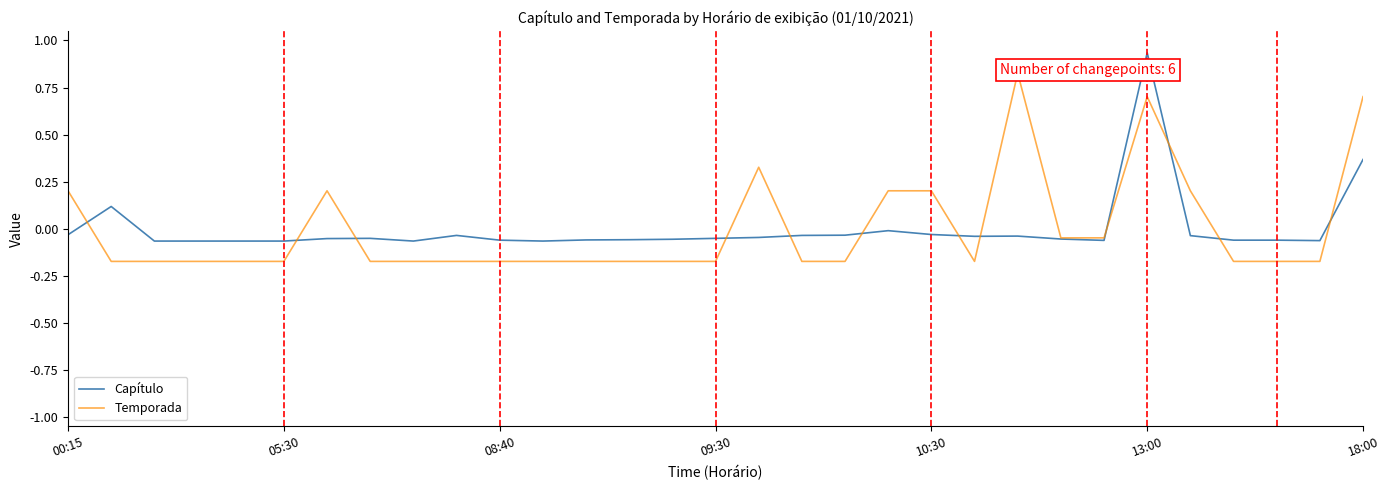

What is the difference between the second highest and minimum values in the Capítulo series?

0.4